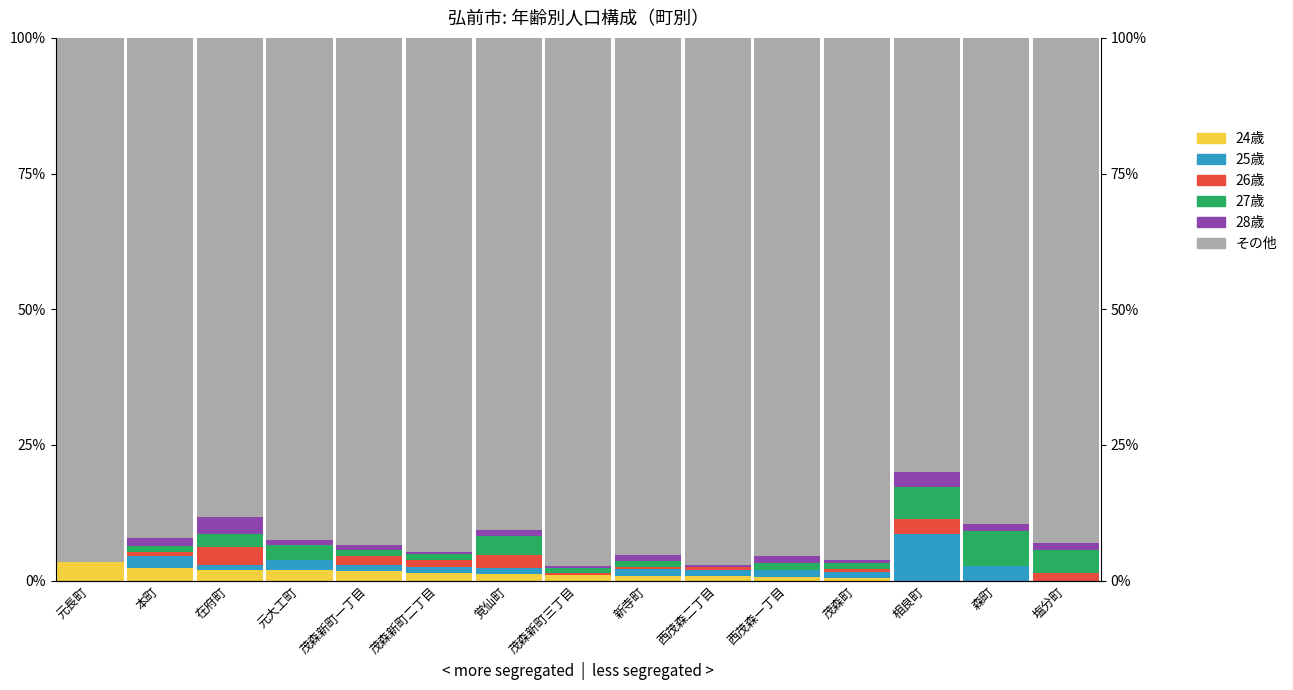

True or false: 25歳 has a value of 0.7 at 茂森新町一丁目.

False